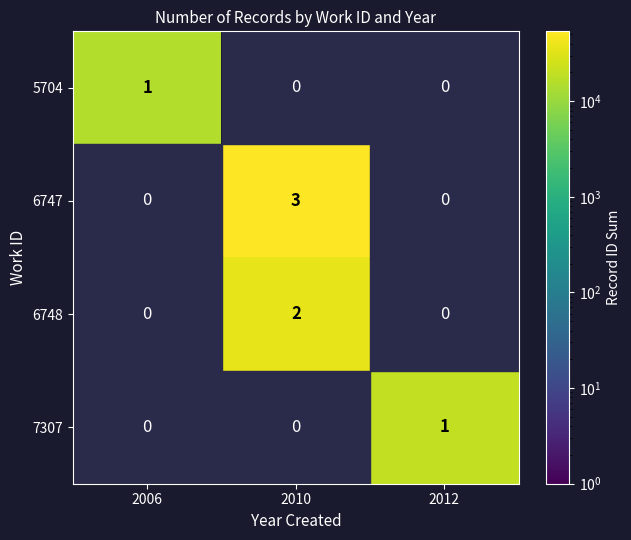

The value of 6747 at 2010 is 3. True or false?

True